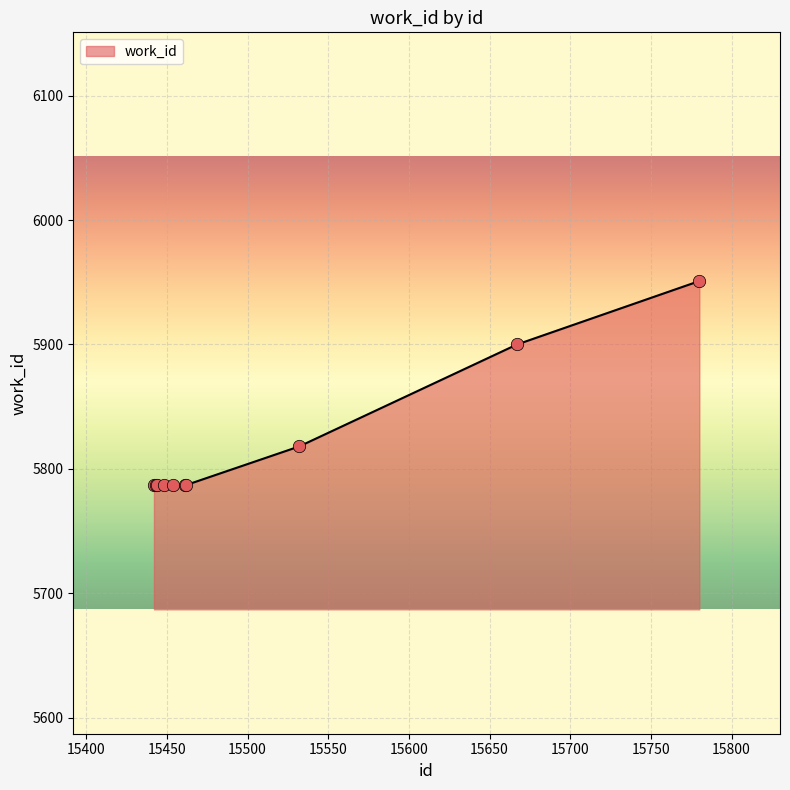

What is the difference between the maximum and minimum values?

164